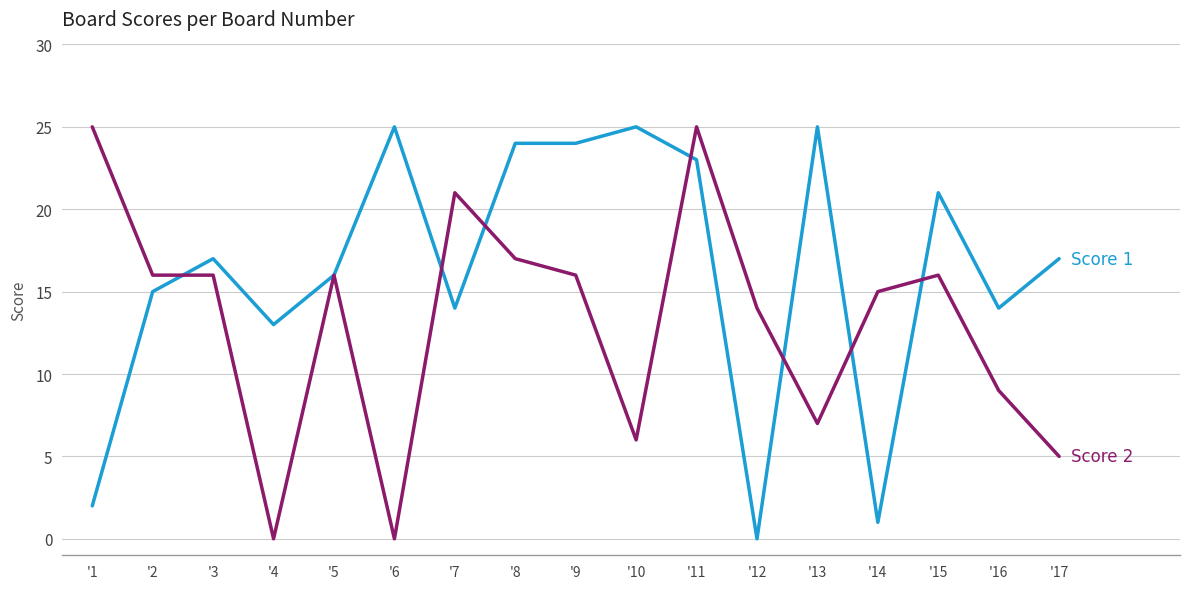

At which category is the sum across all series the highest?

'11